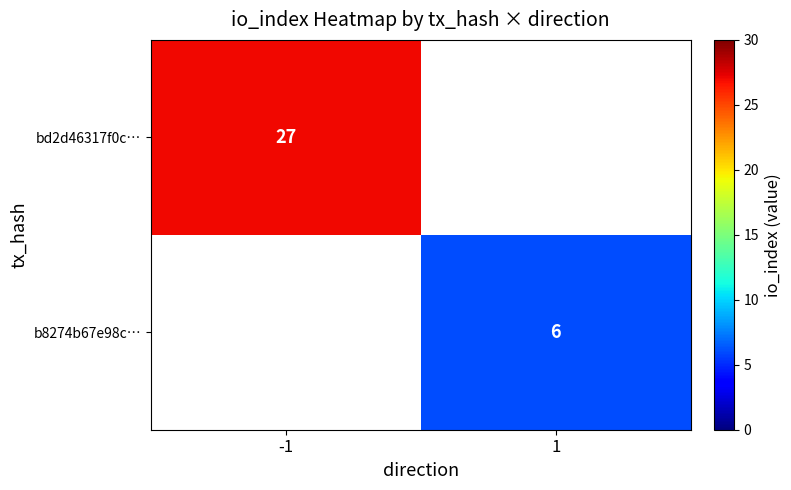

How many distinct data groups are displayed?

2